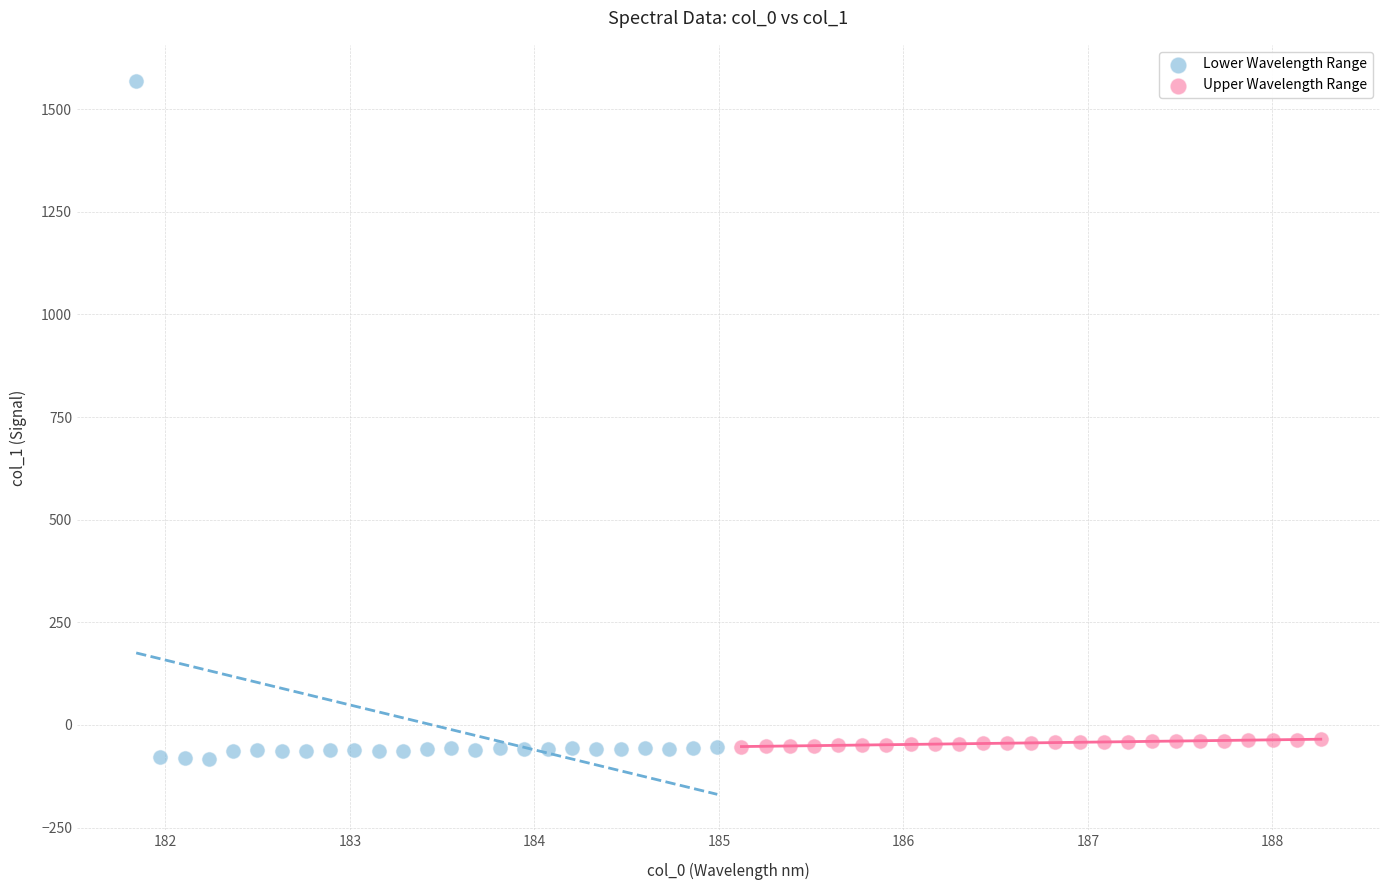

Which series contains the highest Y value?

Lower Wavelength Range